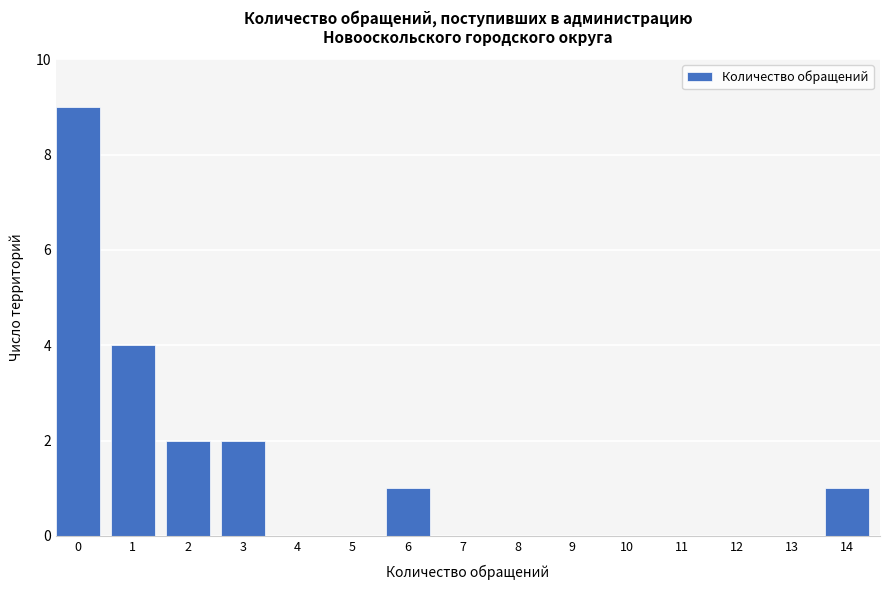

Reading left to right, what are all the values shown in this chart?

0=9	1=4	2=2	3=2	4=0	5=0	6=1	7=0	8=0	9=0	10=0	11=0	12=0	13=0	14=1